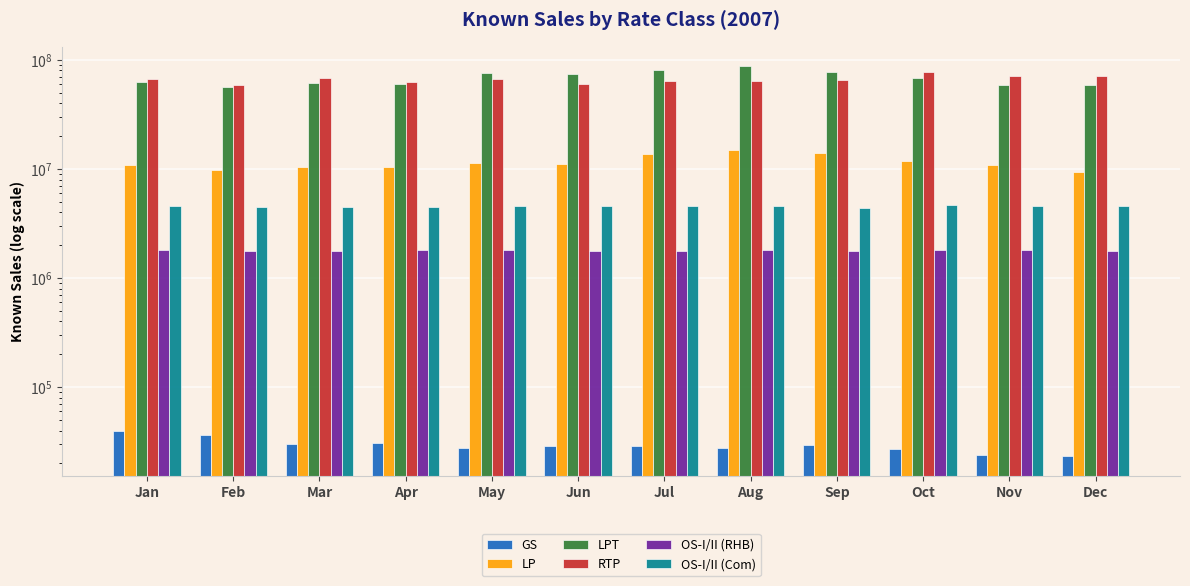

The value of RTP at Dec is 71029539. True or false?

True